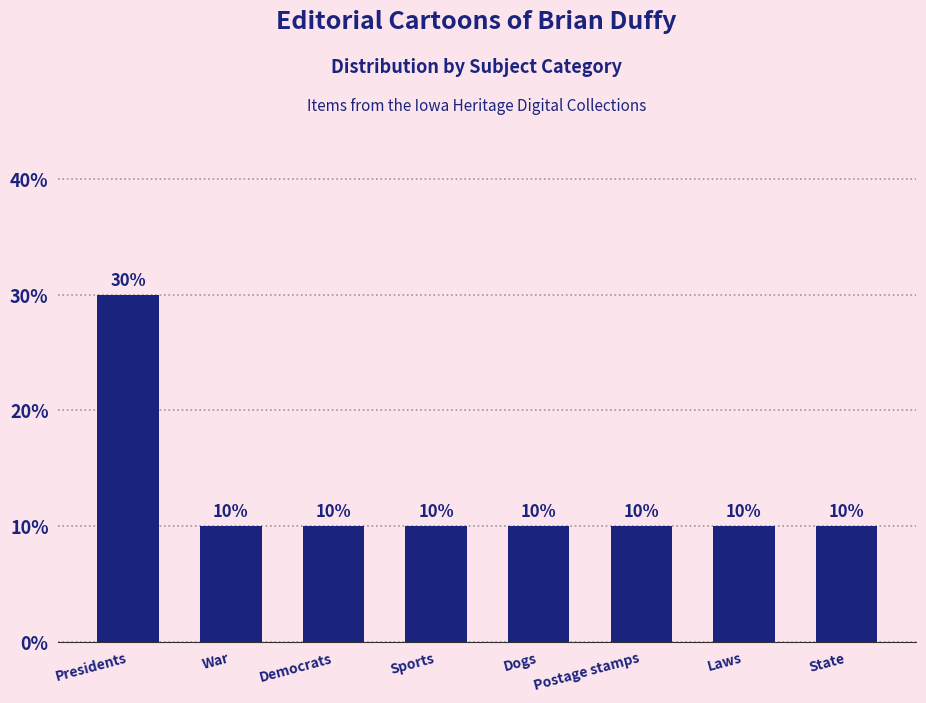

Is it true that the value at Postage stamps is 7?

False